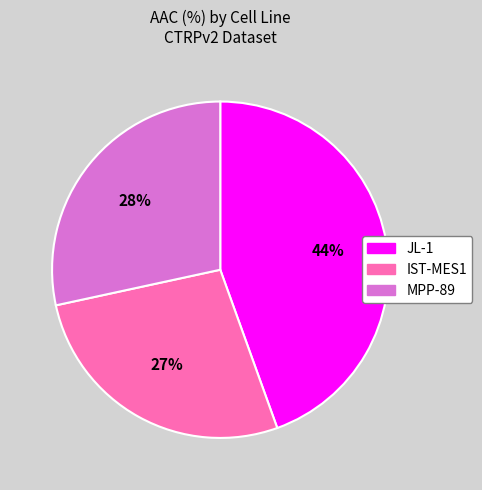

Is it true that IST-MES1 is 27% of the pie?

True